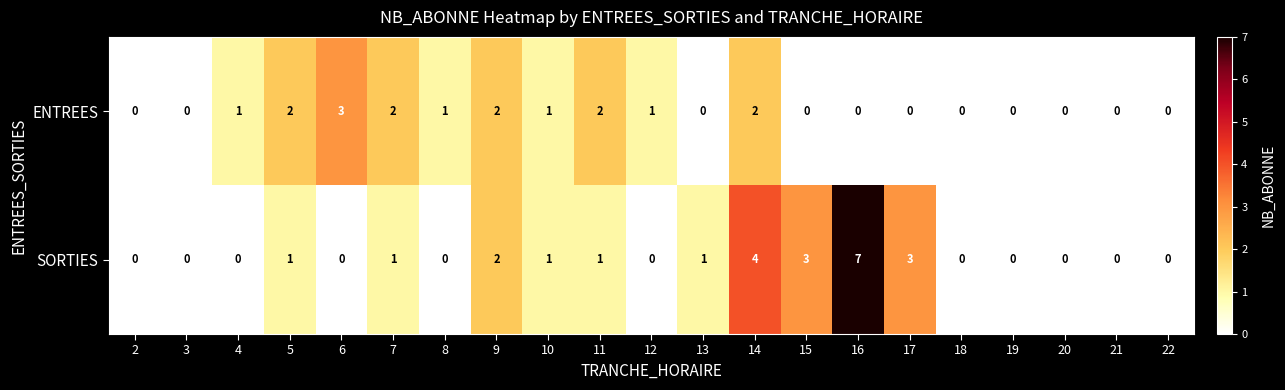

What is the spread (max minus min) of values at 11?

1